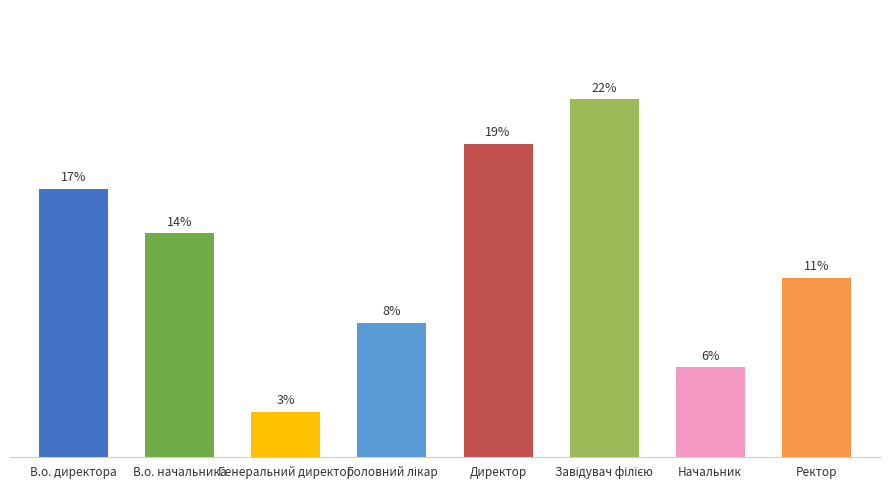

Rank the categories by value from highest to lowest.

Завідувач філією, Директор, В.о. директора, В.о. начальника, Ректор, Головний лікар, Начальник, Генеральний директор